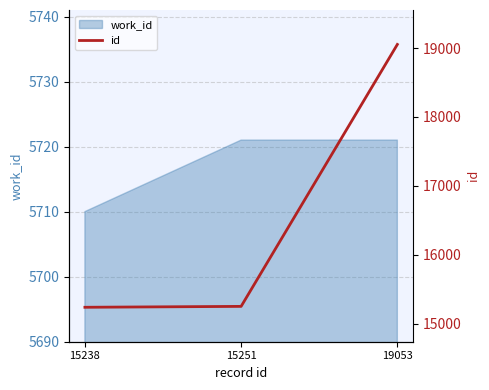

Does the chart have visible grid lines?

Yes